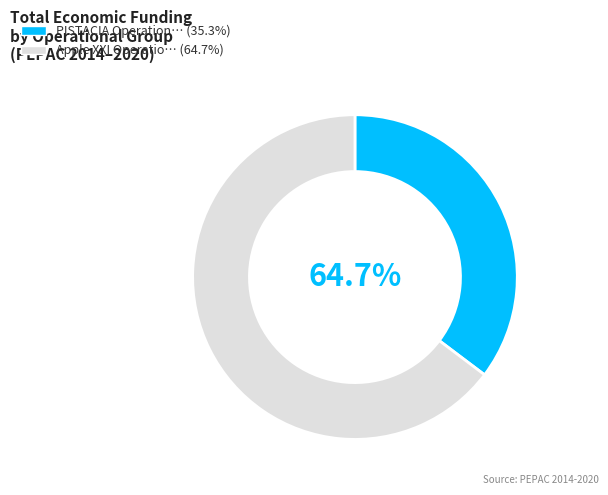

To the nearest percent, what is the difference between the PISTACIA Operational Group and Apple XXI Operational Group slice percentages?

29%